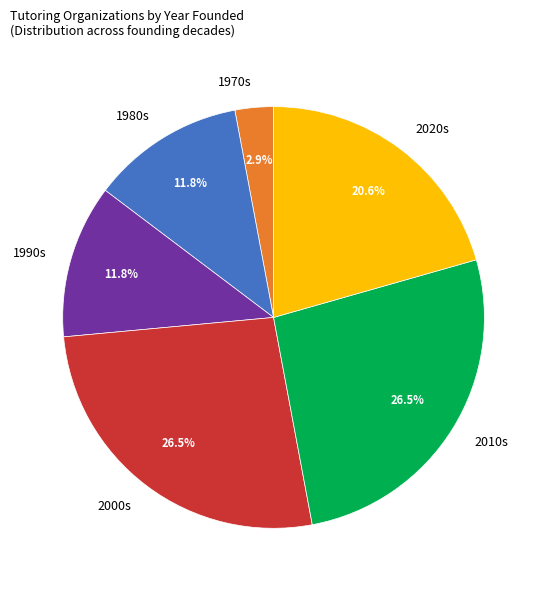

Does 2010s account for over 50% of the chart?

No